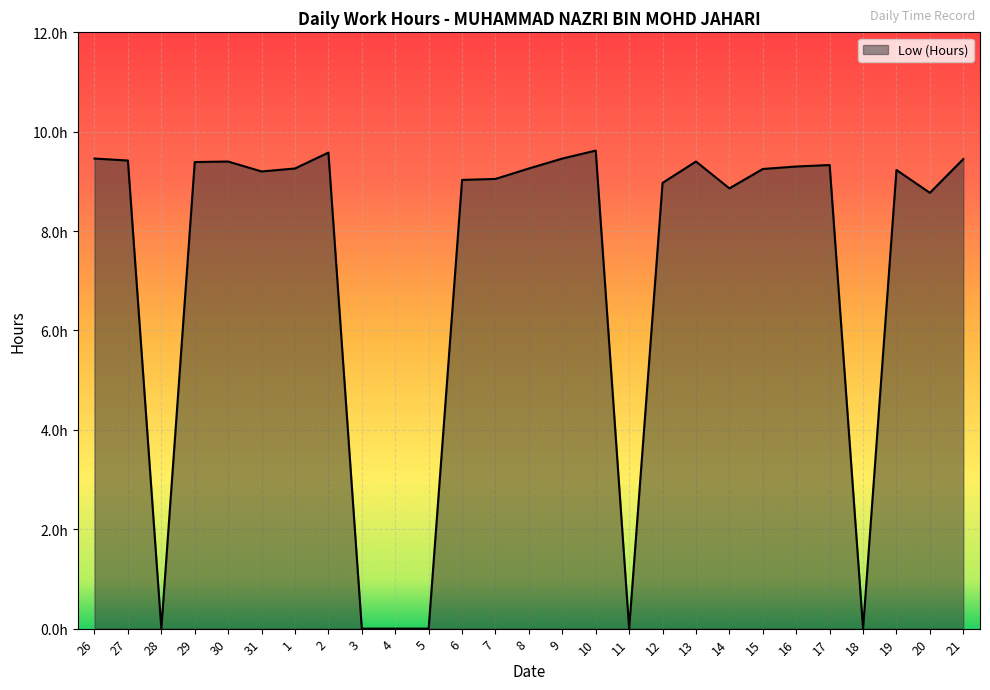

Reading left to right, extract all data points from this chart.

9.5	9.4	0.0	9.4	9.4	9.2	9.3	9.6	0.0	0.0	0.0	9.0	9.1	9.3	9.5	9.6	0.0	9.0	9.4	8.9	9.2	9.3	9.3	0.0	9.2	8.8	9.4